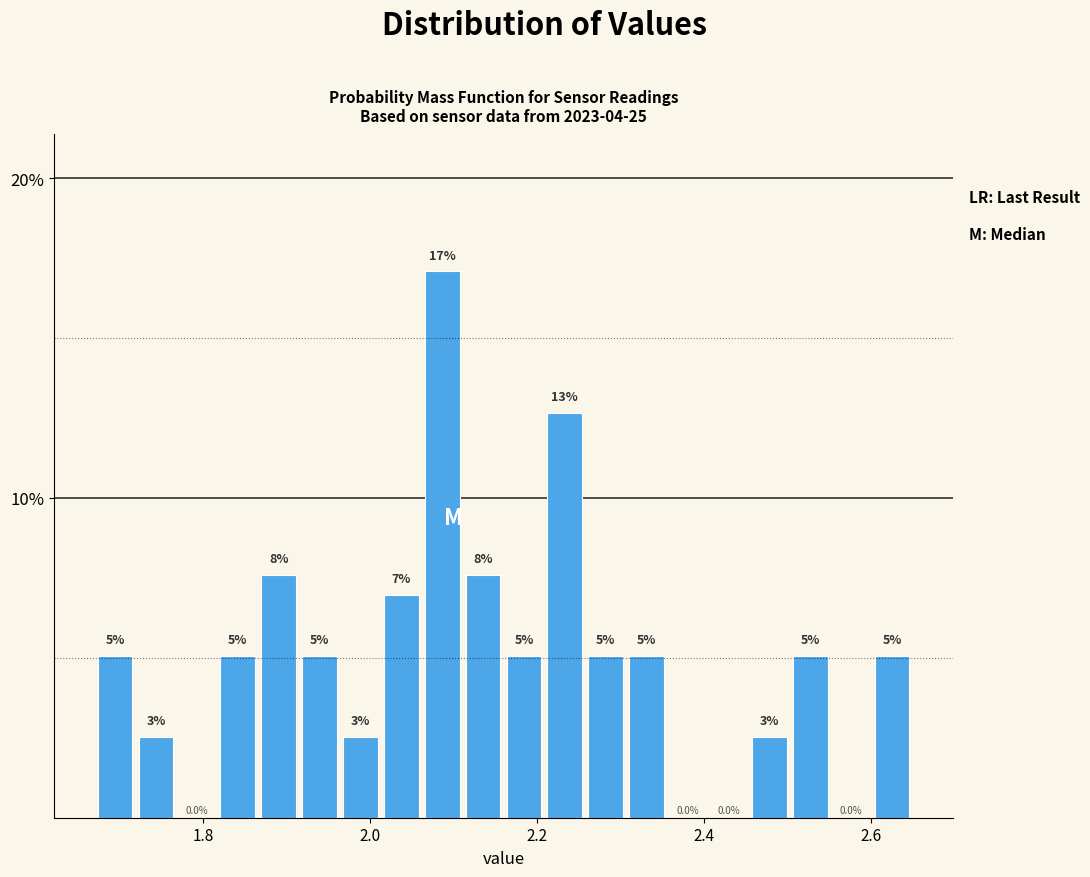

Read against the x-axis, roughly where is the centre of the tallest bar?

2.08